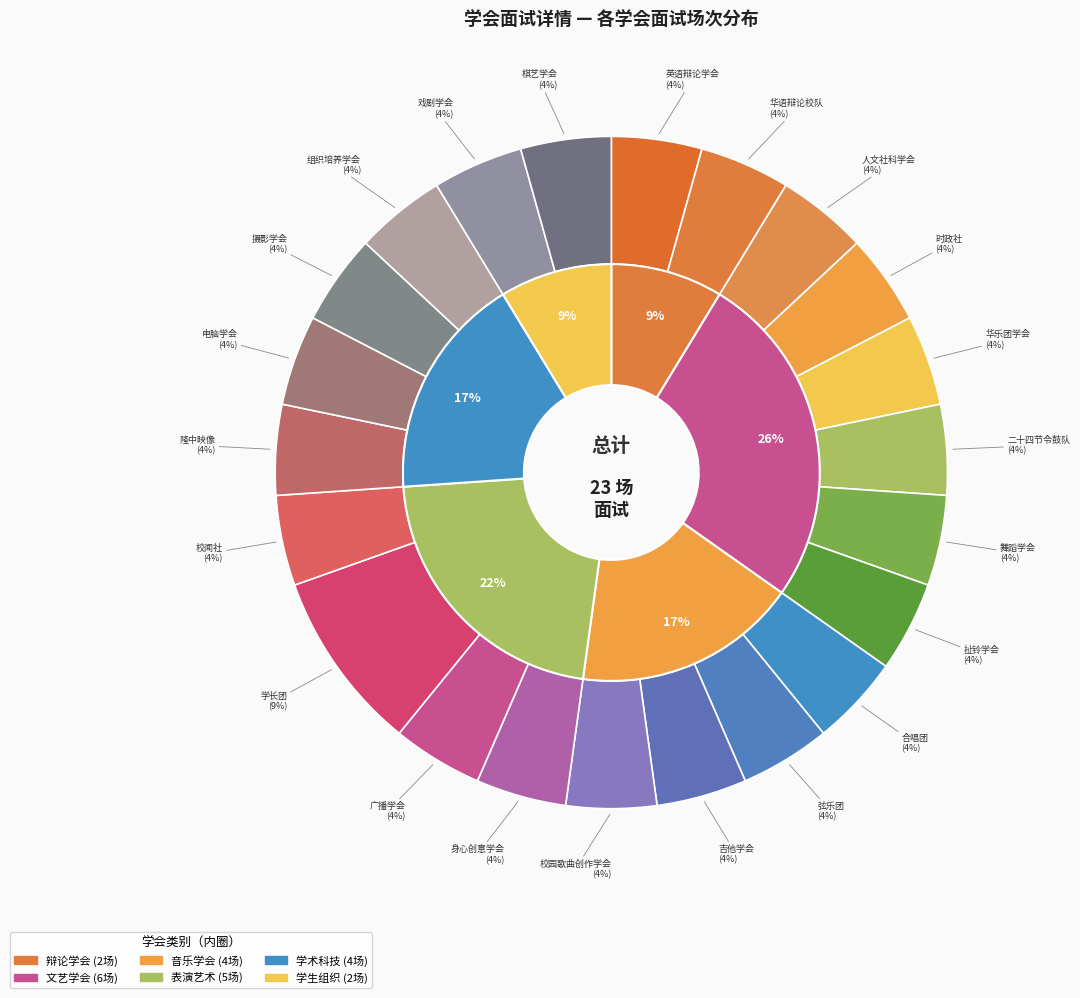

What is the smallest slice in the pie chart?

英语辩论学会